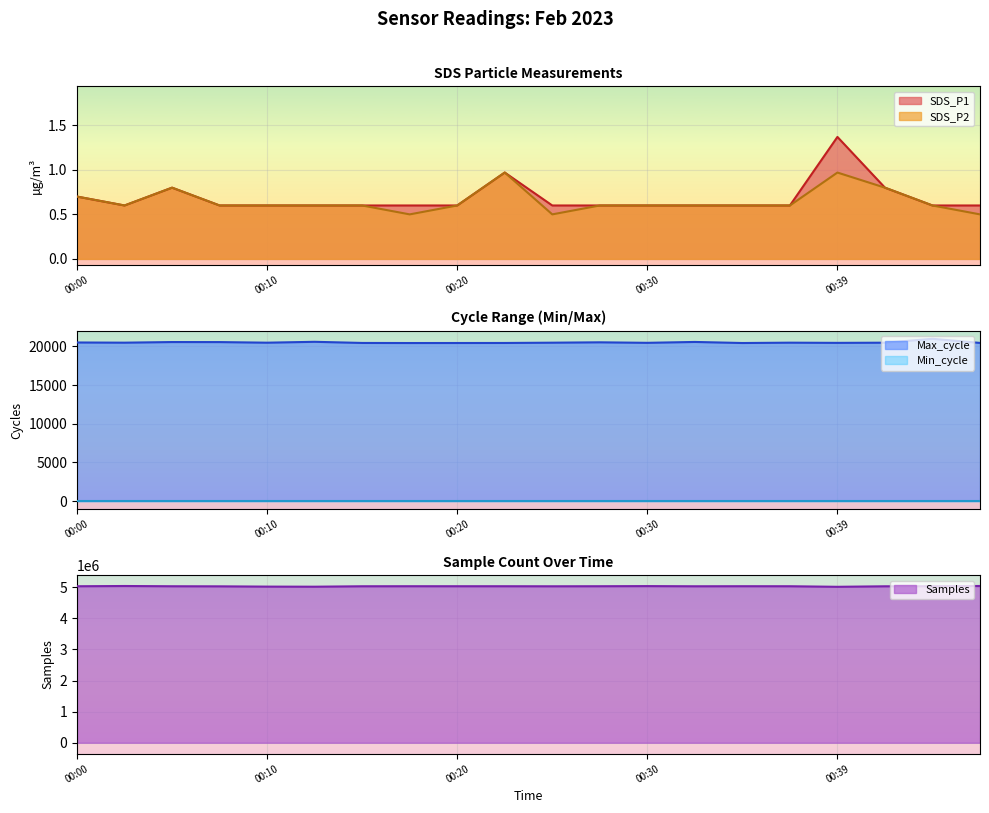

True or false: SDS_P1 and Samples cross at least once.

False